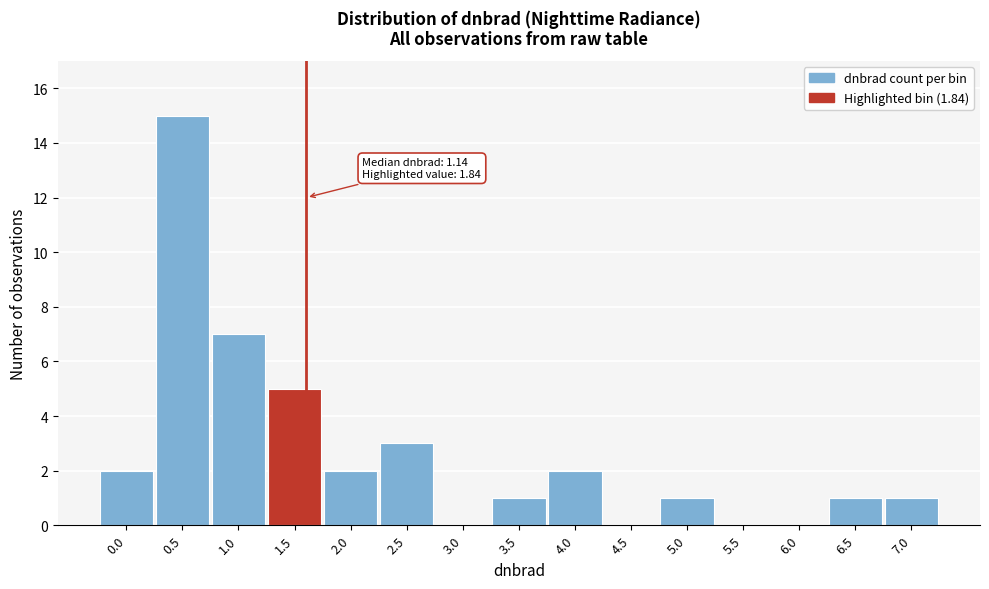

Reading right to left, extract all data points from this chart.

7.0=1	6.5=1	6.0=0	5.5=0	5.0=1	4.5=0	4.0=2	3.5=1	3.0=0	2.5=3	2.0=2	1.5=5	1.0=7	0.5=15	0.0=2